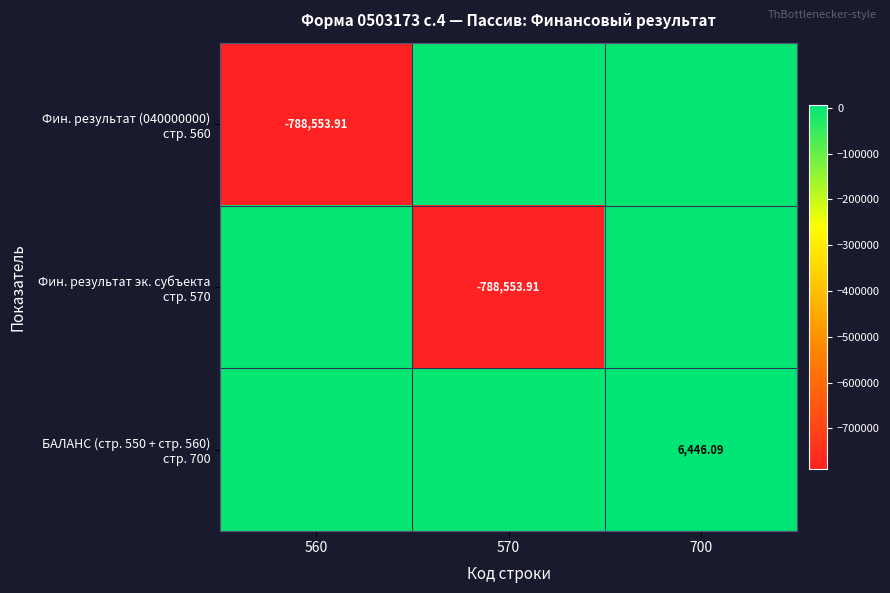

Rank the categories by Фин. результат (040000000) стр. 560 value from highest to lowest.

570, 700, 560